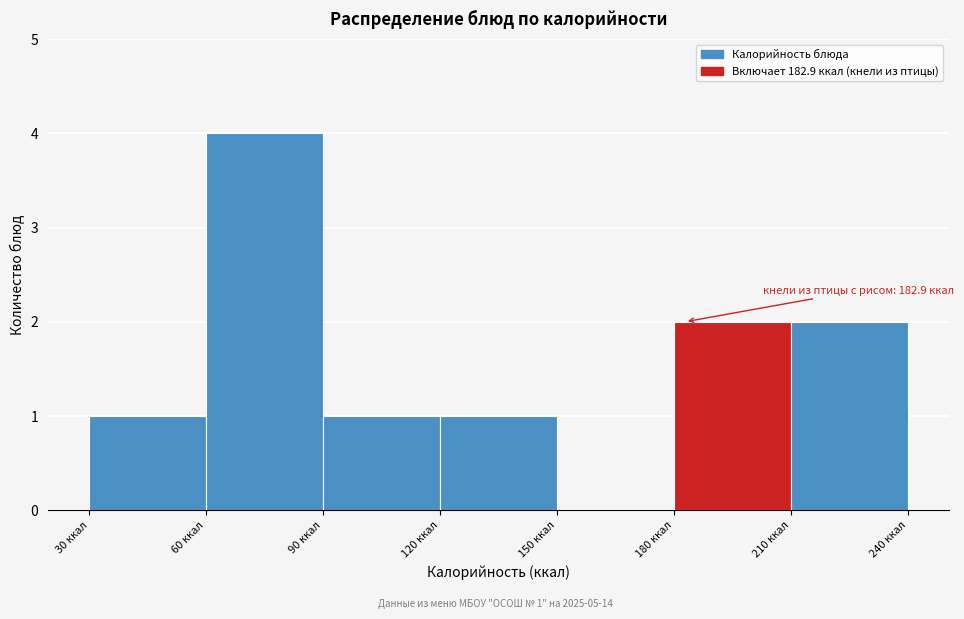

Over which range of the x-axis is the bar tallest?

60 to 90